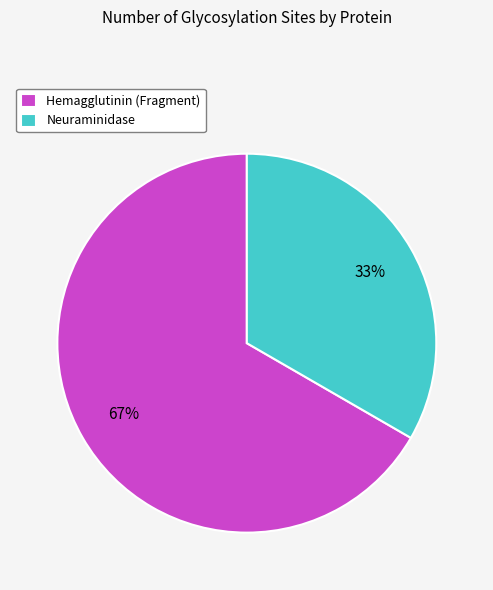

Count the number of slices in the pie.

2